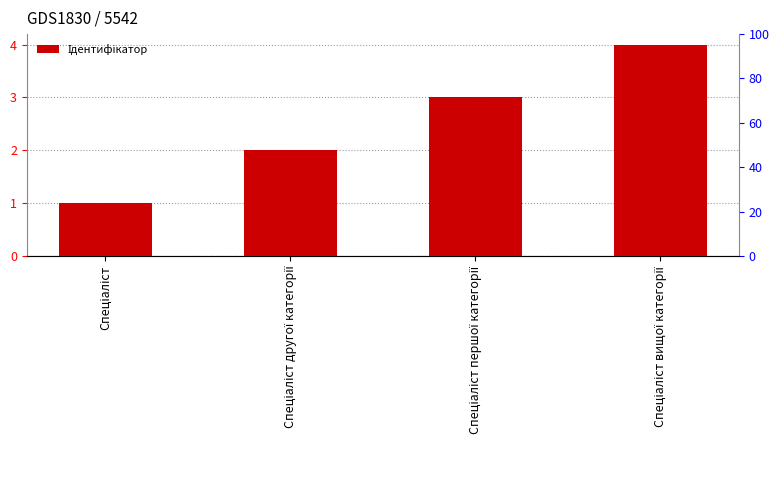

What is the ratio of the value at Спеціаліст першої категорії to the value at Спеціаліст вищої категорії?

0.8